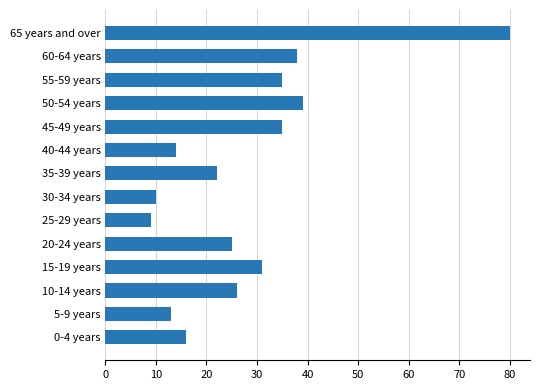

What is the greatest value displayed?

80